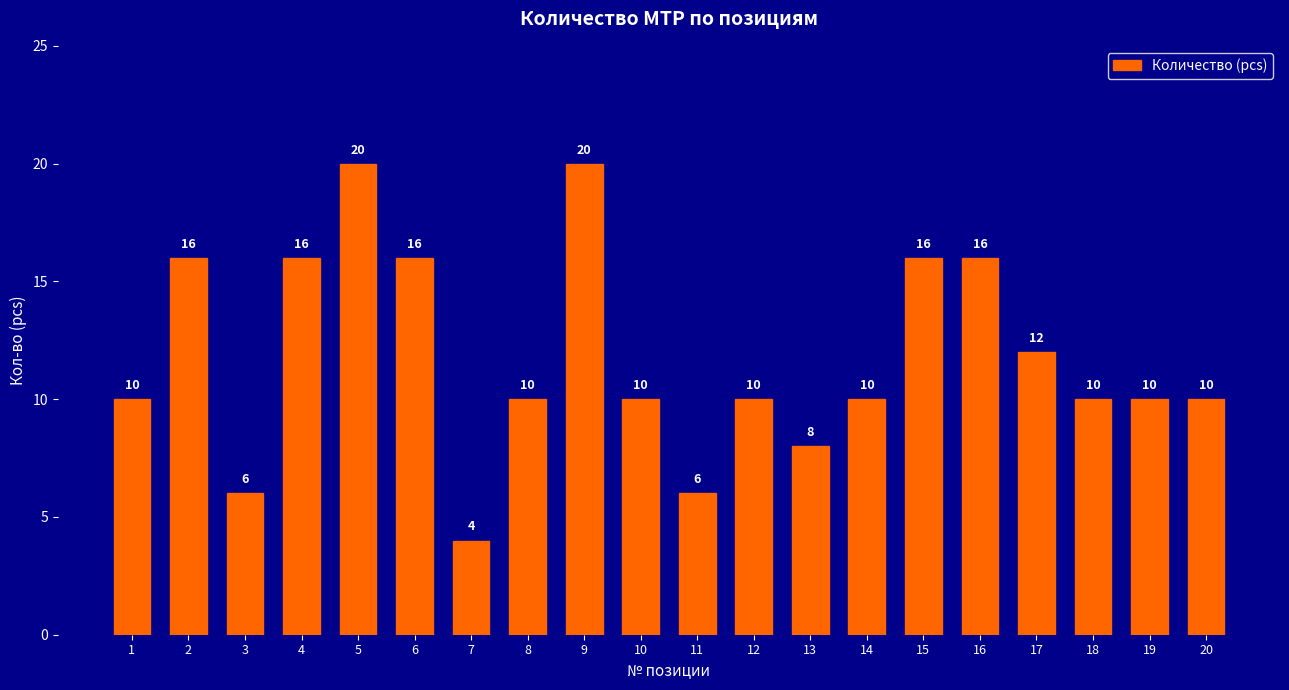

How many values are below 10?

4